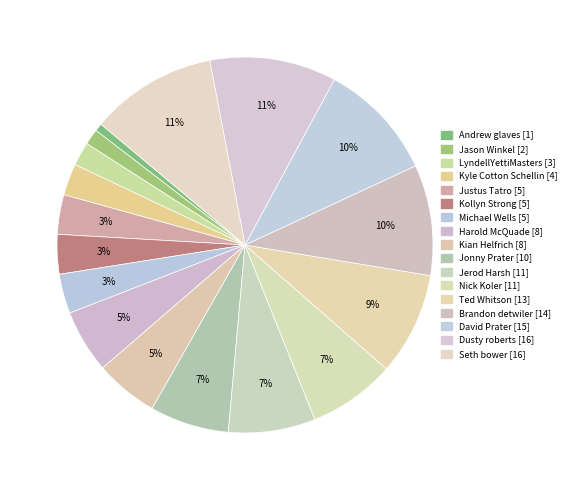

What percentage is the Jonny Prater slice, to the nearest percent?

7%